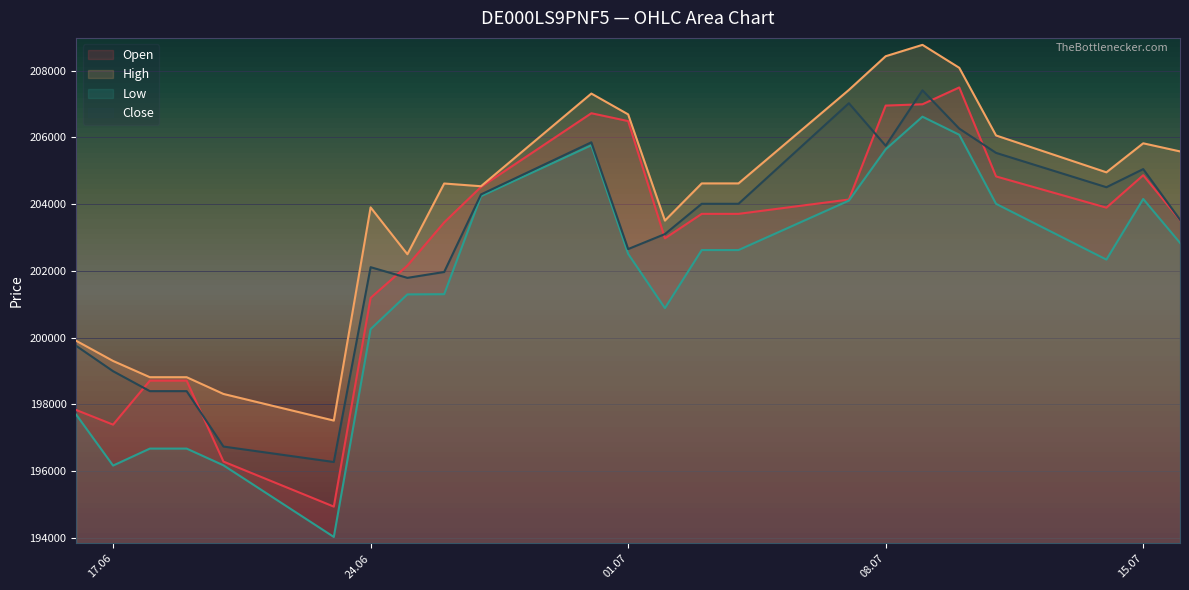

What is the difference between the second highest and second lowest values in the Open series?

10710